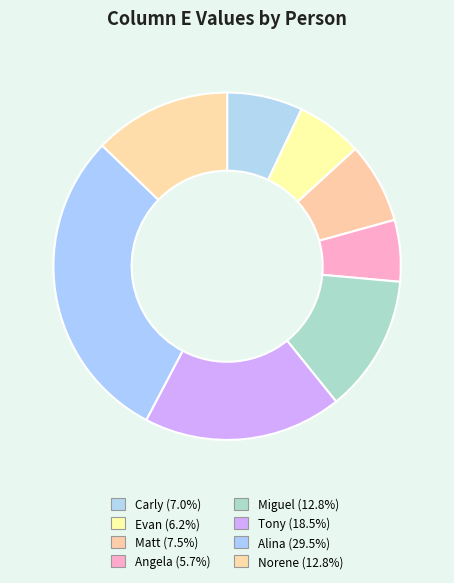

To the nearest percent, what portion does Evan represent?

6%